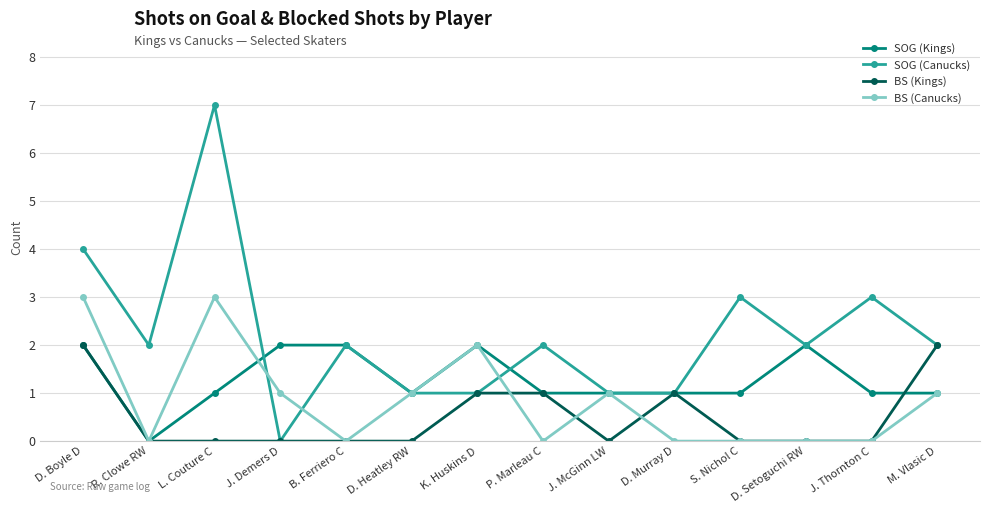

Read the BS (Kings) value at M. Vlasic D.

2